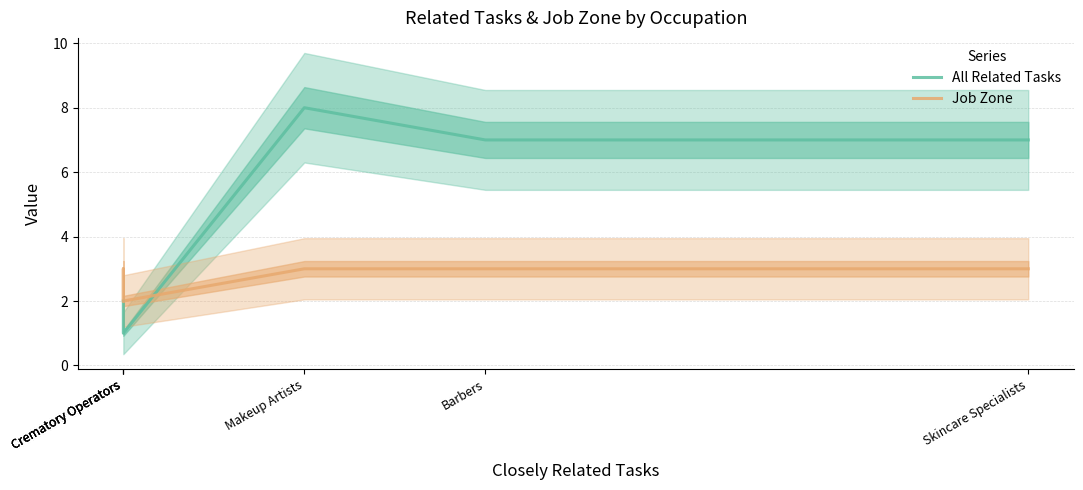

Which has a higher value, Crematory Operators or Crematory Operators?

Crematory Operators